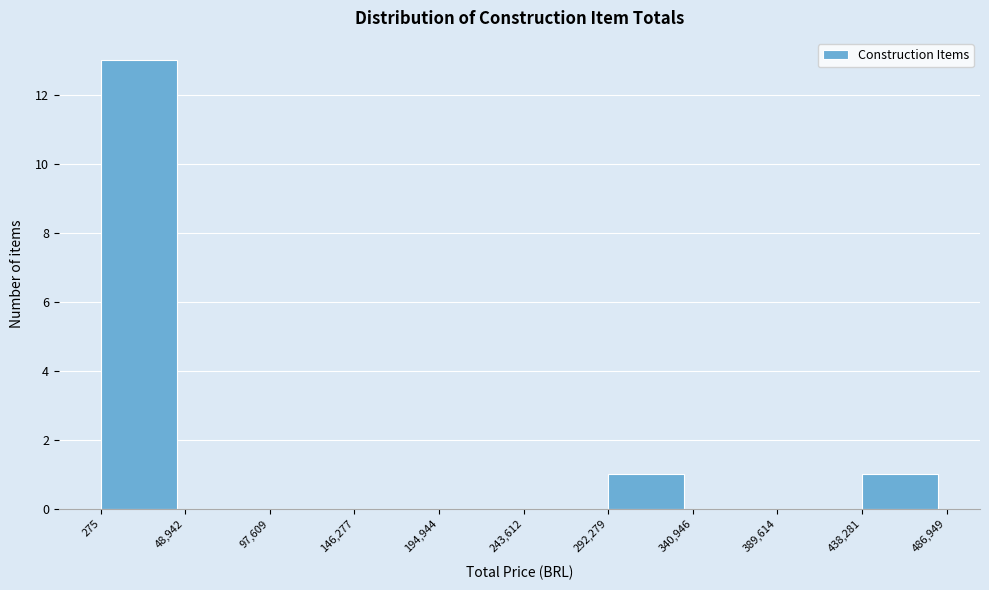

What is the height of the bar covering 275 to 48,942 on the x-axis? The values are not printed on the chart, so give them approximately, as read against the axis.

13